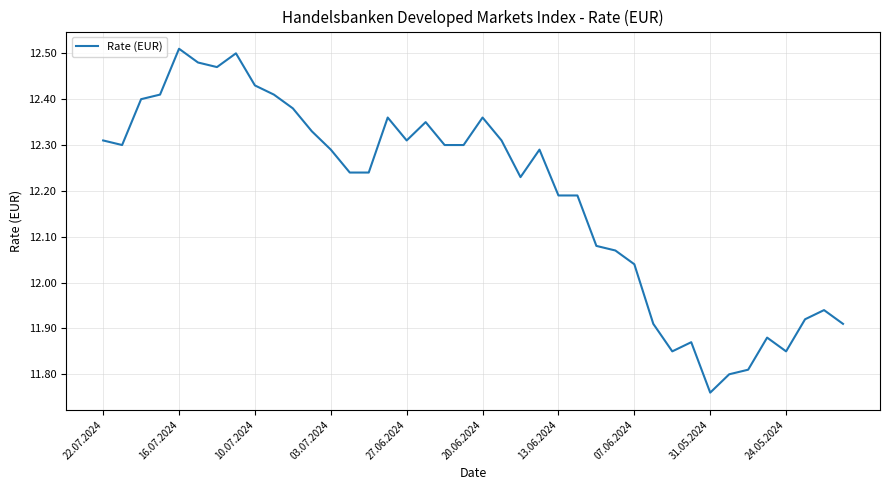

Where is the data nearest to the value 12?

07.06.2024